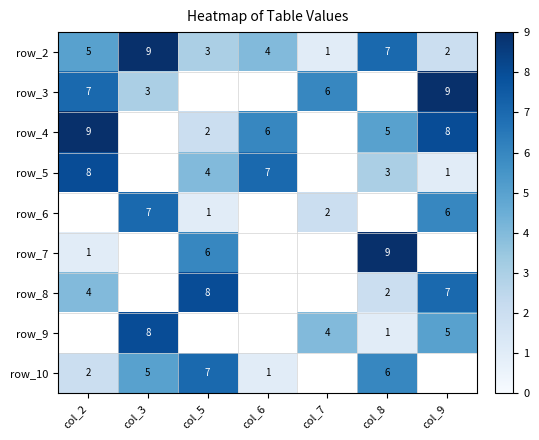

List the labels in order of row_2 value, smallest first.

col_7, col_9, col_5, col_6, col_2, col_8, col_3